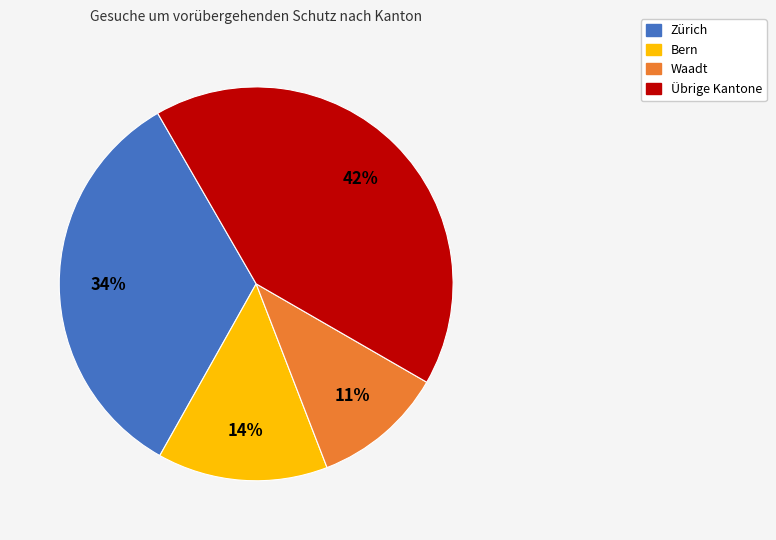

Is there a majority slice in this chart?

No